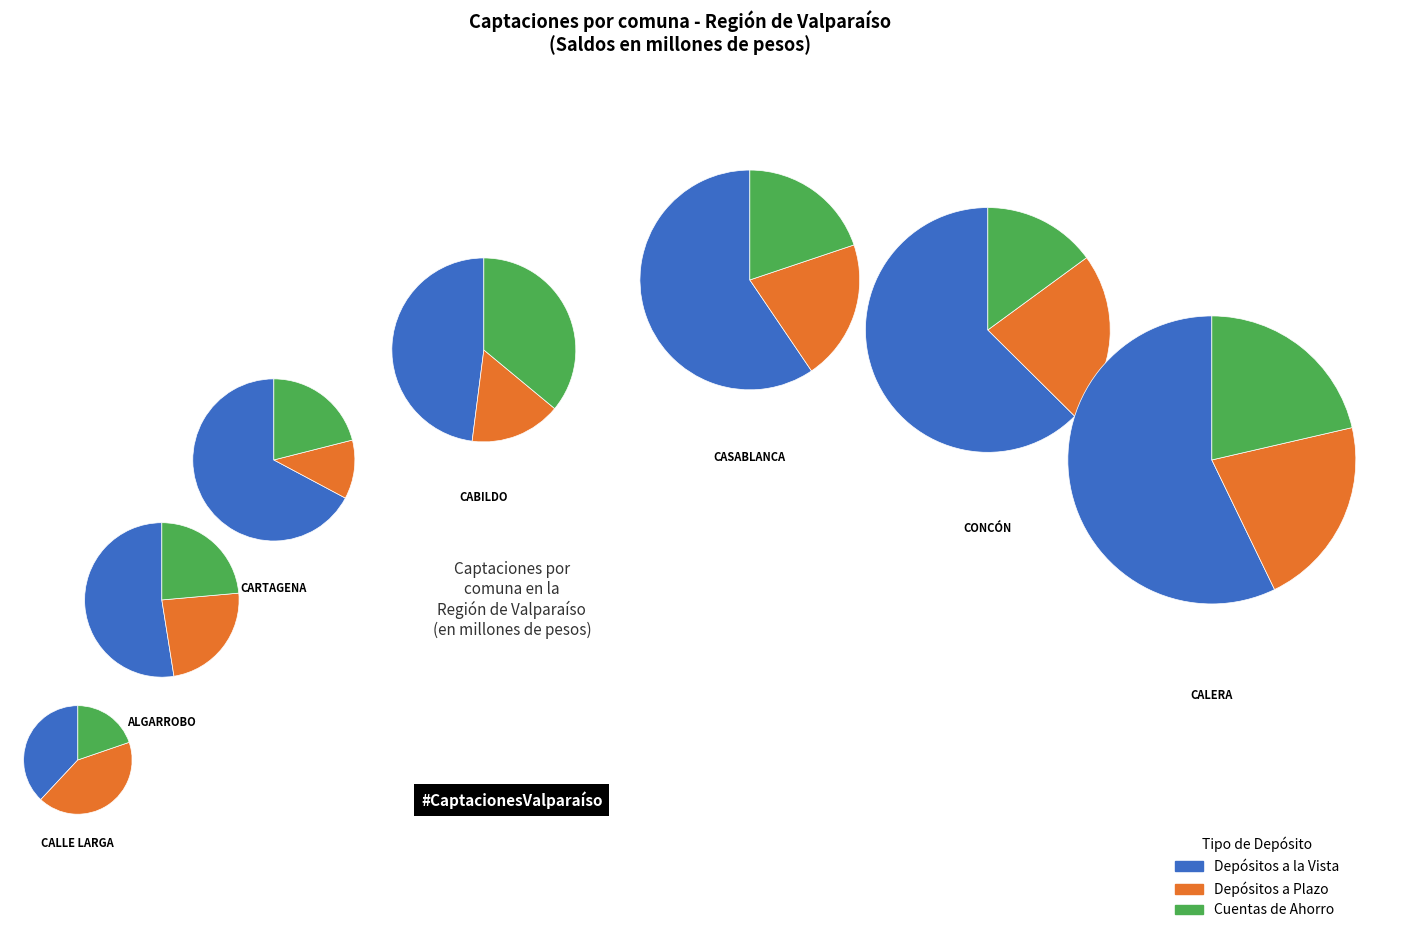

To the nearest percent, what is the combined percentage of Cabildo and Calera?

48%